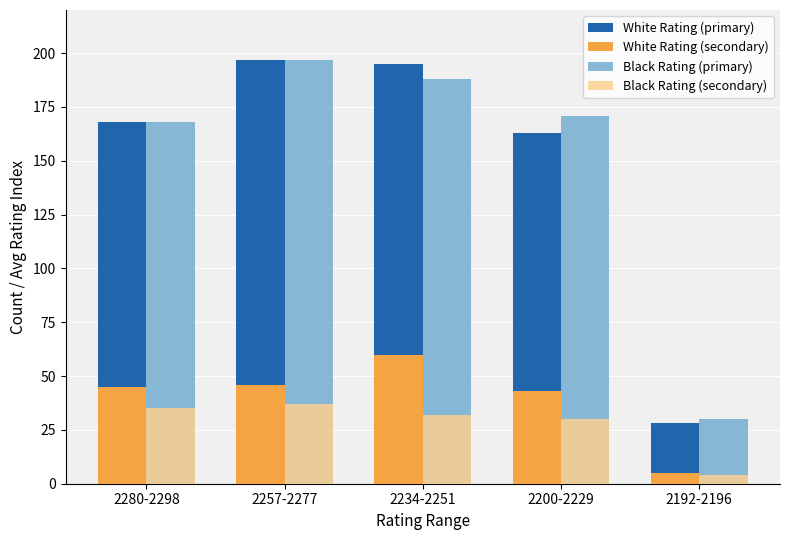

Which label corresponds to the largest value in the chart?

2257-2277